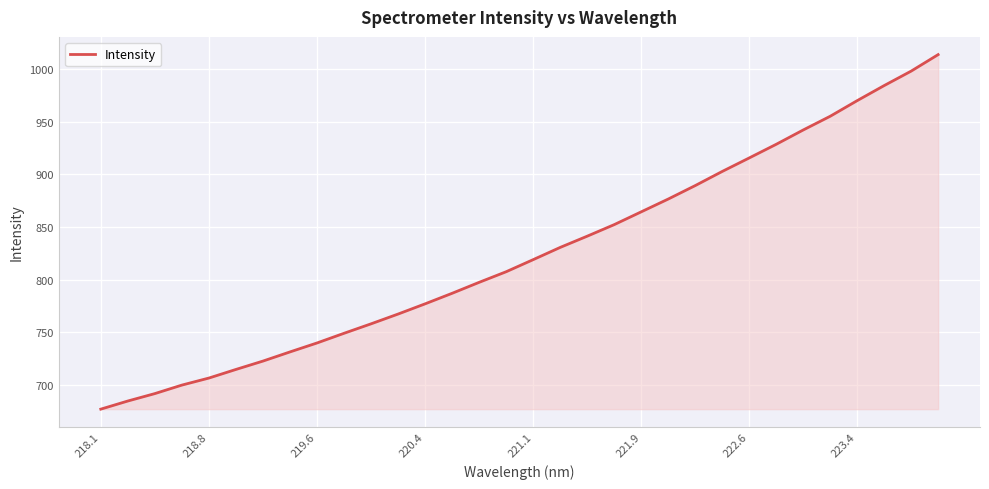

What is the maximum value shown in the chart?

1013.8